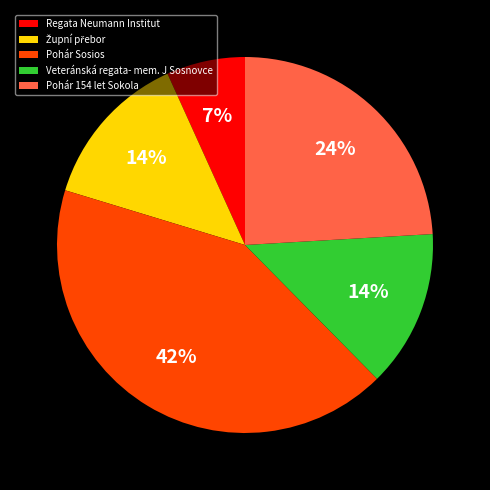

What is the ratio of the value at Regata Neumann Institut to the value at Veteránská regata- mem. J Sosnovce?

0.5